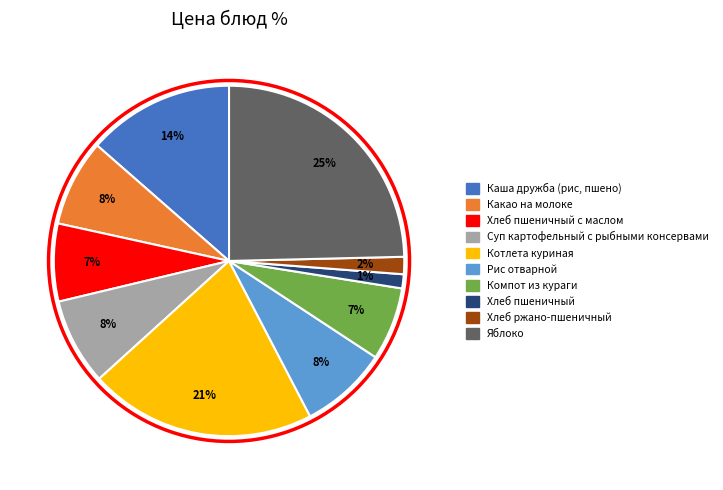

Is there a majority slice in this chart?

No